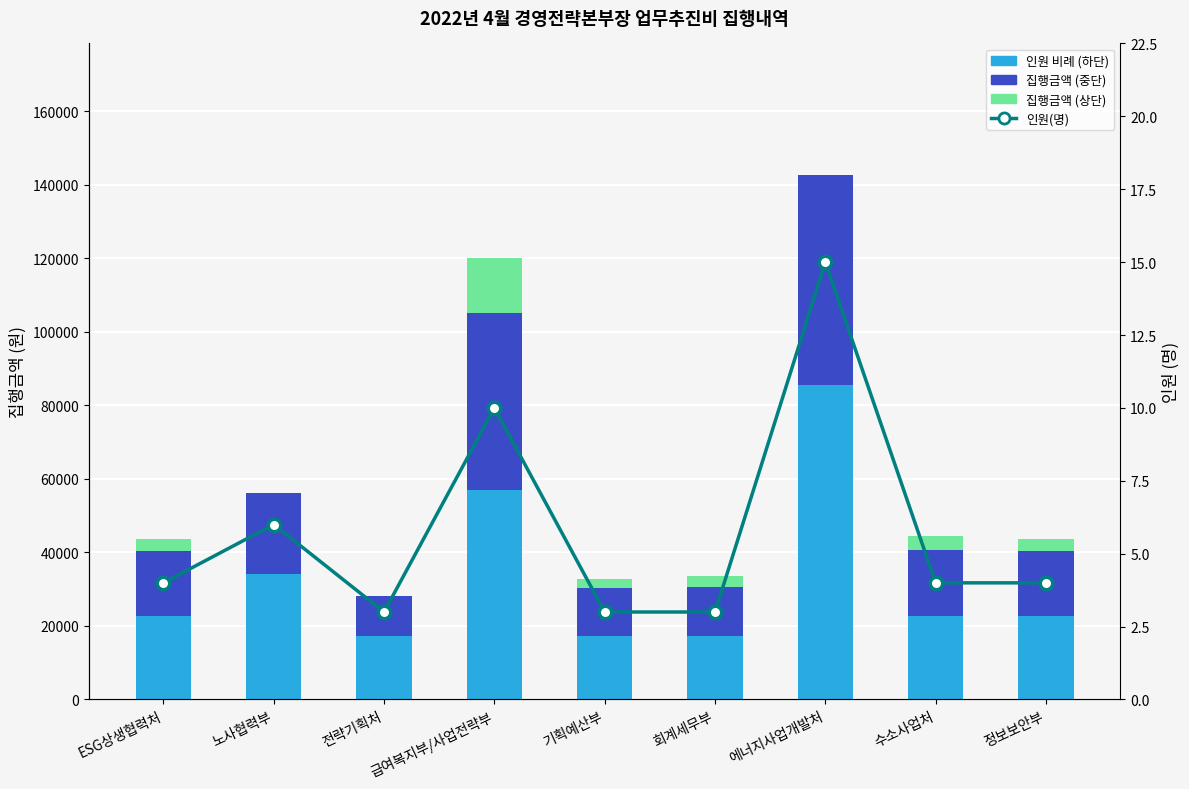

List the series in order of their peak value, highest first.

인원(명) 비례 하단, 집행금액 중단, 집행금액 상단, 인원(명)